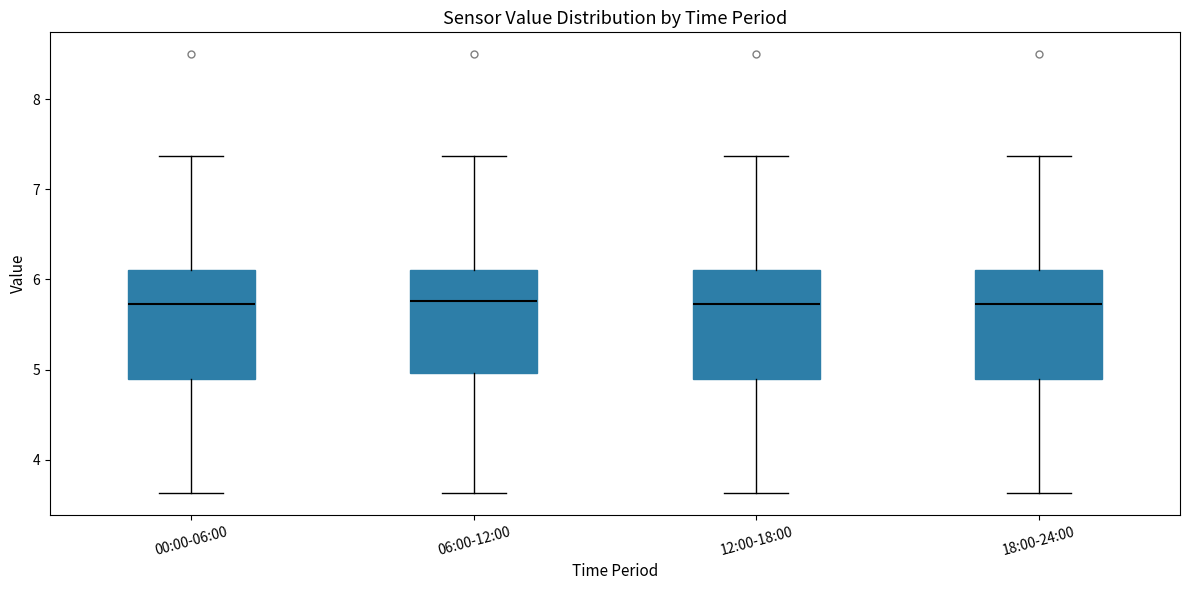

Reading left to right, transcribe this box plot: for each box, give where its median line is, the range the box spans, and where its two whiskers end, as read against the y-axis. The values are not printed on the chart, so give them approximately, as read against the axis.

00:00-06:00: median 5.7, box 4.9 to 6.1, whiskers 3.6 to 7.4
06:00-12:00: median 5.8, box 5.0 to 6.1, whiskers 3.6 to 7.4
12:00-18:00: median 5.7, box 4.9 to 6.1, whiskers 3.6 to 7.4
18:00-24:00: median 5.7, box 4.9 to 6.1, whiskers 3.6 to 7.4